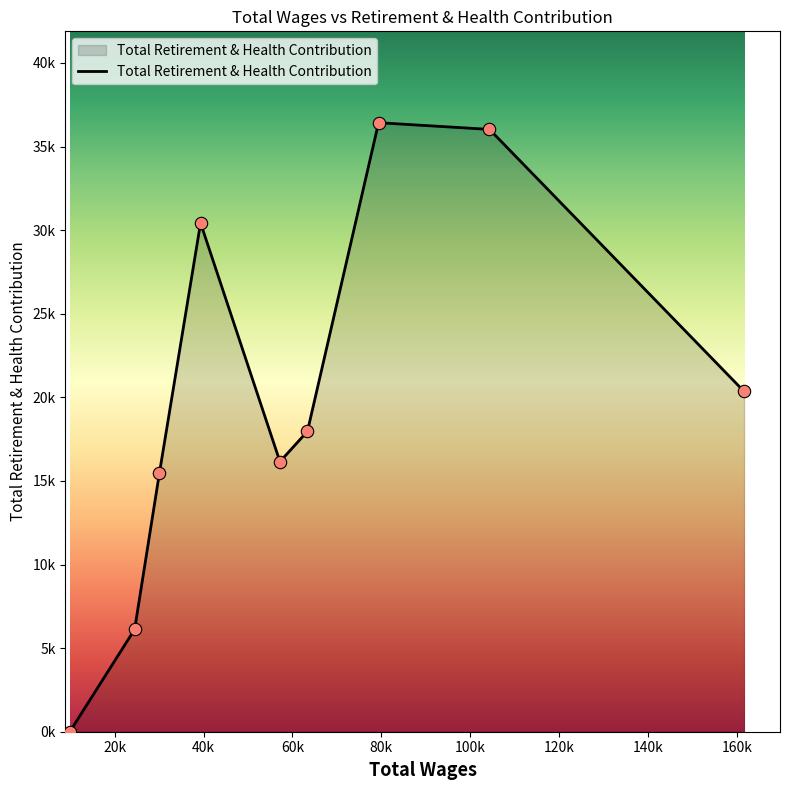

Does the chart have visible grid lines?

No